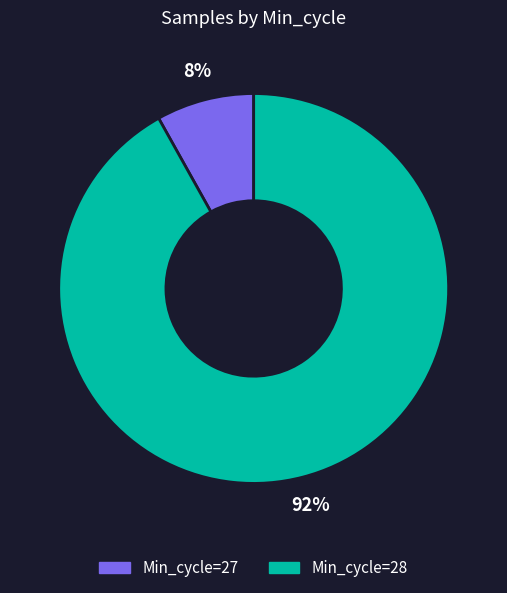

Is there any slice that represents more than half of the pie?

Yes